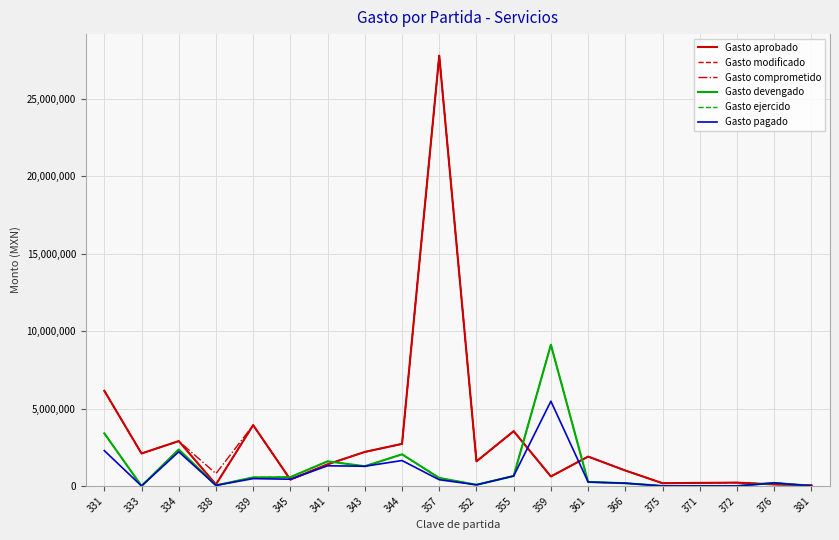

At 381, list the series in order from smallest to largest.

Gasto devengado, Gasto ejercido, Gasto pagado, Gasto aprobado, Gasto modificado, Gasto comprometido